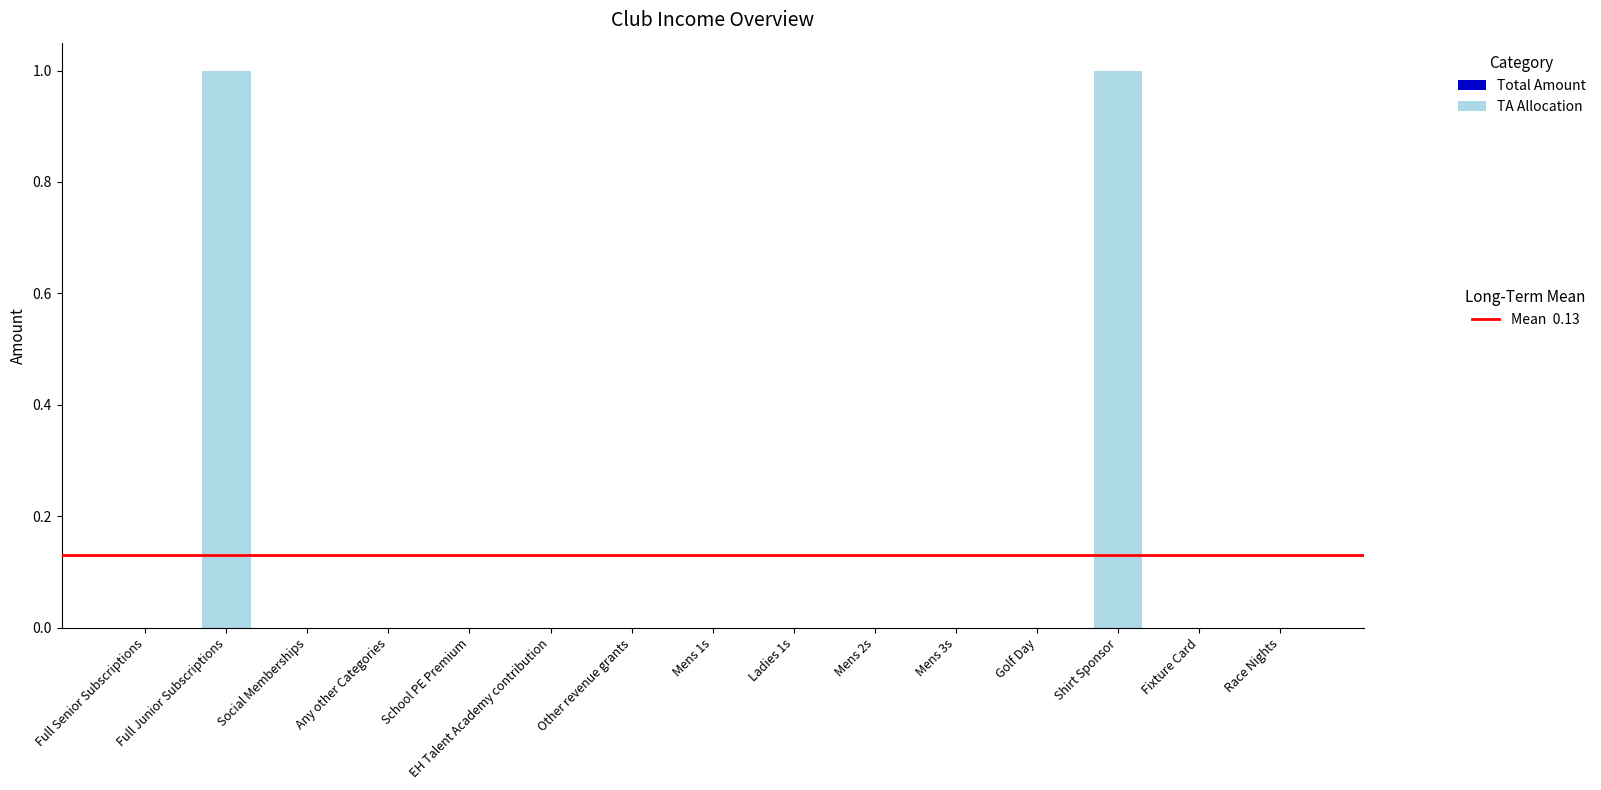

The chart shows a value of -1 at Mens 2s. True or false?

False